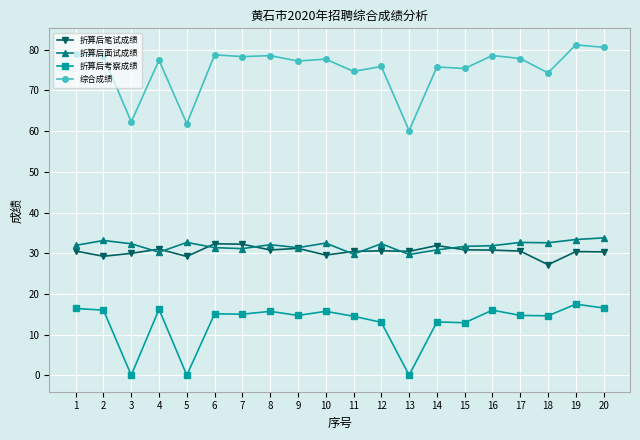

Is this an area chart (filled region under the line)?

No